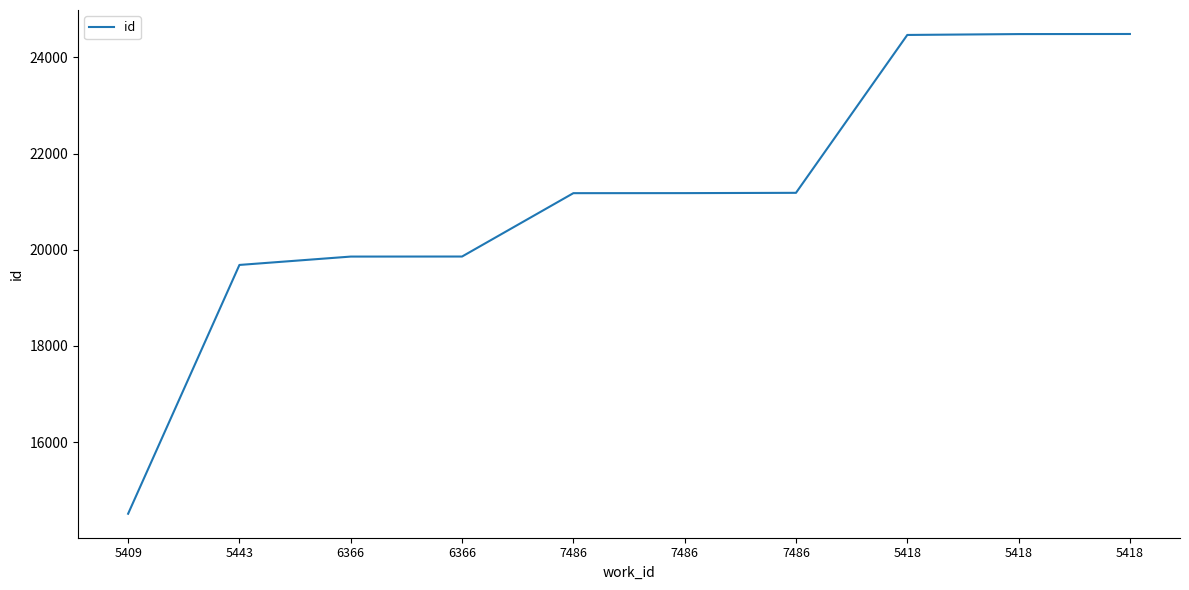

What is the difference between the values at 7486 and 5418?

3309